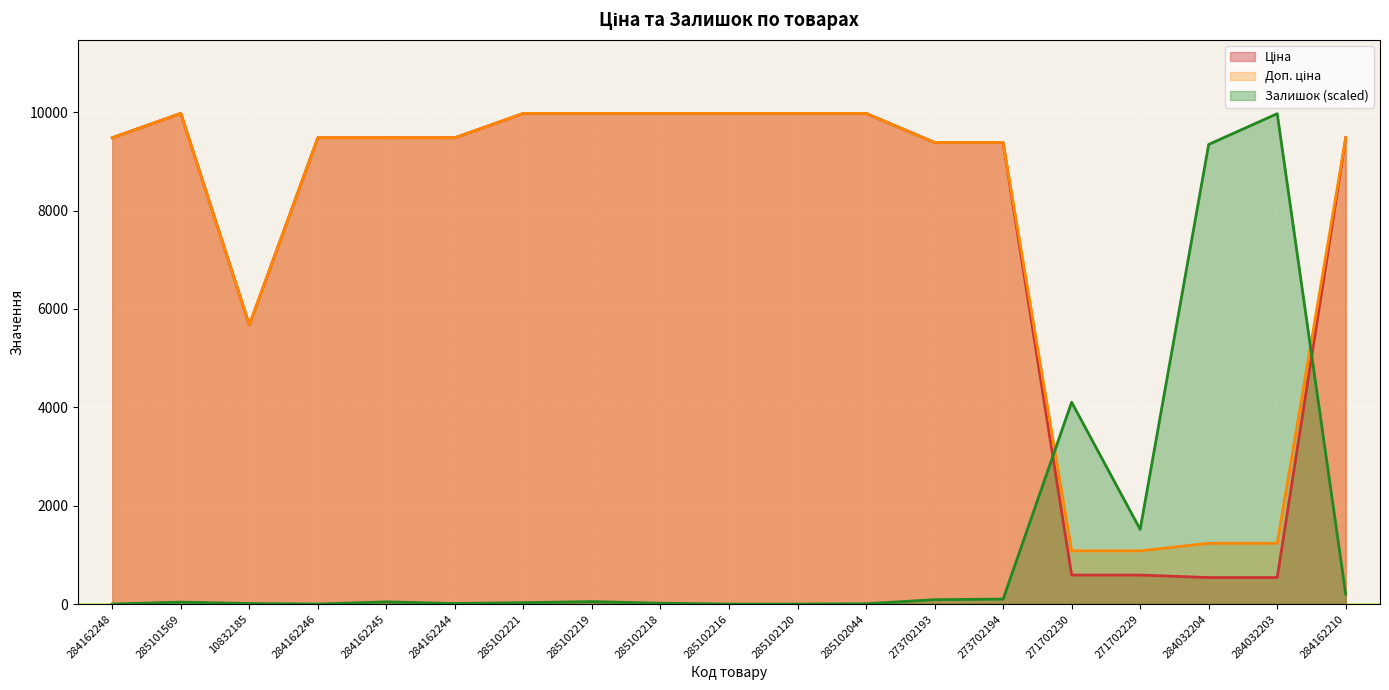

Reading left to right, list all the values displayed in this chart.

Ціна: 284162248=9480.1	285101569=9975.0	10832185=5673.8	284162246=9480.1	284162245=9480.1	284162244=9480.1	285102221=9975.0	285102219=9975.0	285102218=9975.0	285102216=9975.0	285102120=9975.0	285102044=9975.0	273702193=9384.0	273702194=9384.0	271702230=589.9	271702229=589.9	284032204=539.0	284032203=539.0	284162210=9480.1
Доп. ціна: 284162248=9480.1	285101569=9975.0	10832185=5673.8	284162246=9480.1	284162245=9480.1	284162244=9480.1	285102221=9975.0	285102219=9975.0	285102218=9975.0	285102216=9975.0	285102120=9975.0	285102044=9975.0	273702193=9384.0	273702194=9384.0	271702230=1081.7	271702229=1081.7	284032204=1235.4	284032203=1235.4	284162210=9480.1
Залишок: 284162248=0.0	285101569=39.1	10832185=11.2	284162246=0.0	284162245=44.7	284162244=11.2	285102221=27.9	285102219=50.2	285102218=16.7	285102216=0.0	285102120=0.0	285102044=5.6	273702193=89.3	273702194=100.5	271702230=4102.8	271702229=1518.3	284032204=9344.2	284032203=9969.4	284162210=201.0